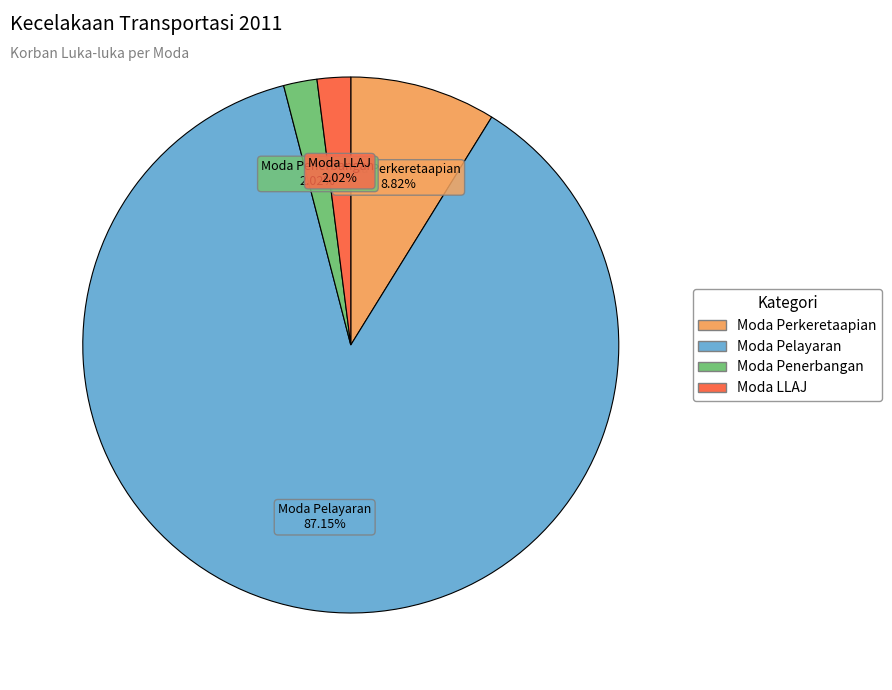

What is the largest slice in the pie chart?

Moda Pelayaran